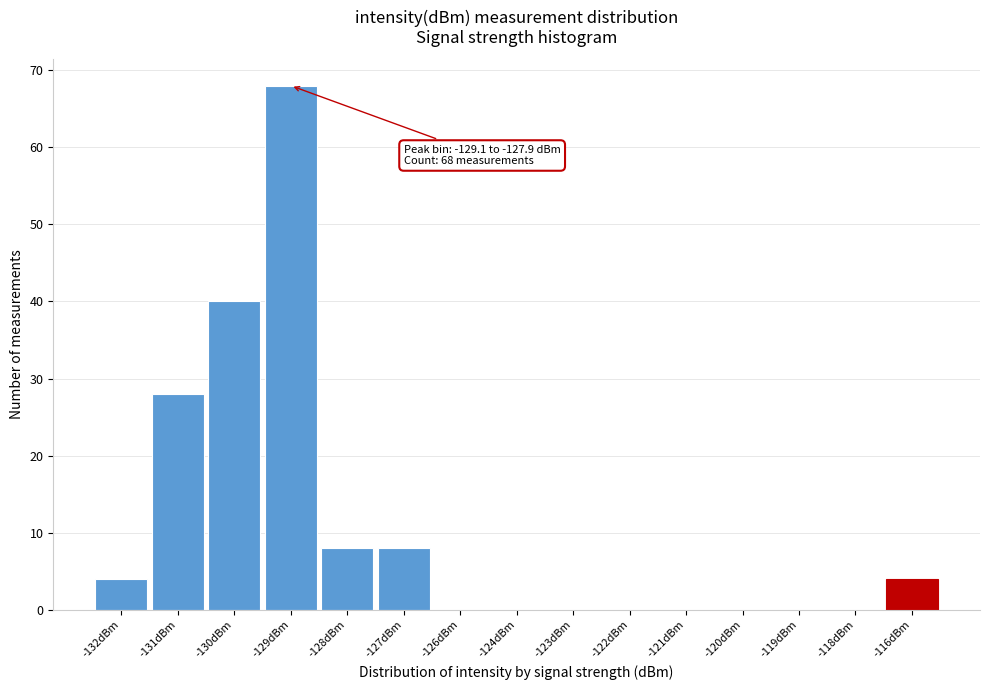

Reading left to right, list all the values displayed in this chart.

-132dBm=4	-131dBm=28	-130dBm=40	-129dBm=68	-128dBm=8	-127dBm=8	-126dBm=0	-124dBm=0	-123dBm=0	-122dBm=0	-121dBm=0	-120dBm=0	-119dBm=0	-118dBm=0	-116dBm=4